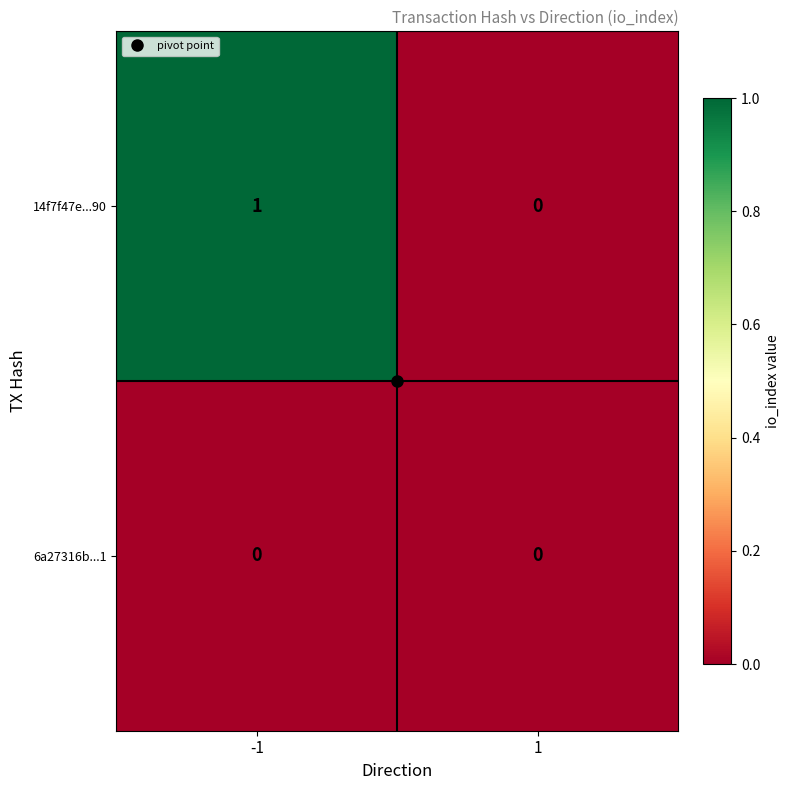

Which series has the largest total across all categories?

14f7f47e...90